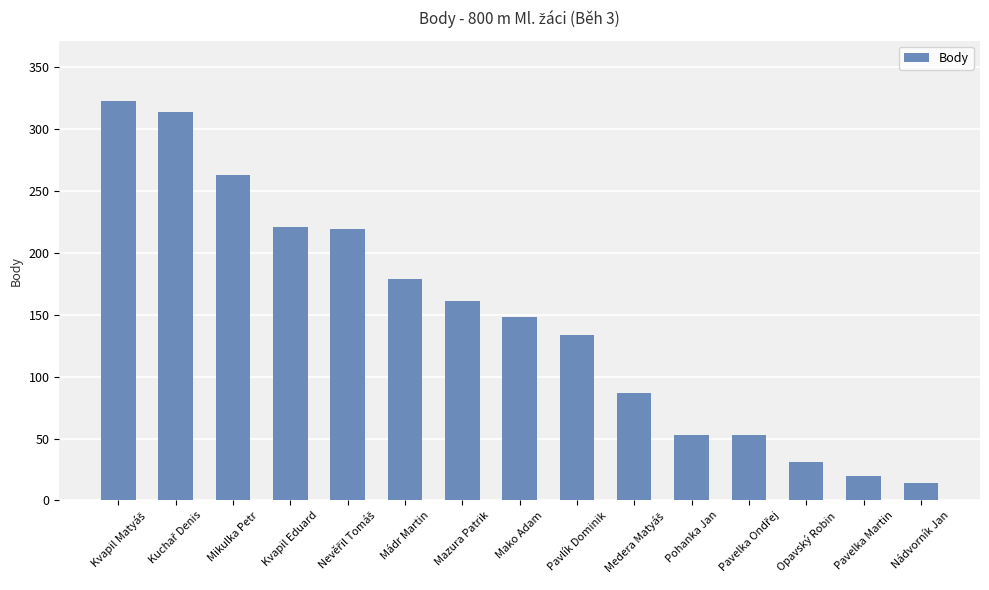

What is the difference between the values at Pavlík Dominik and Mako Adam?

14